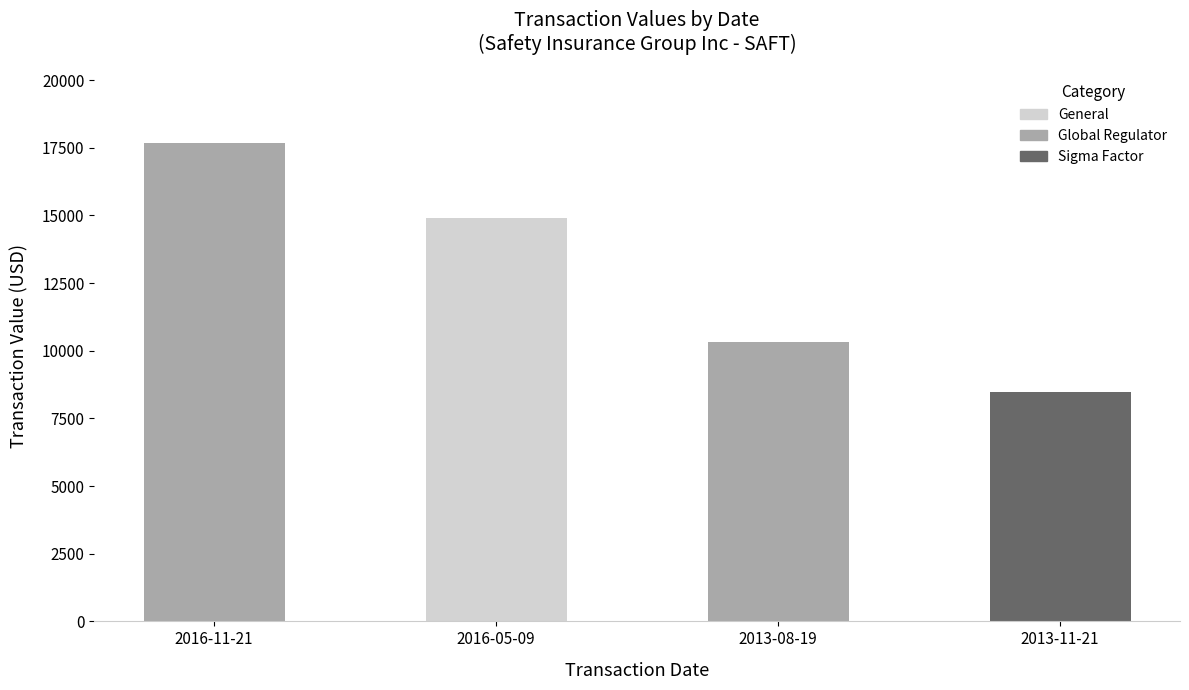

Reading left to right, transcribe all the data shown in this chart.

17675	14913	10318	8487